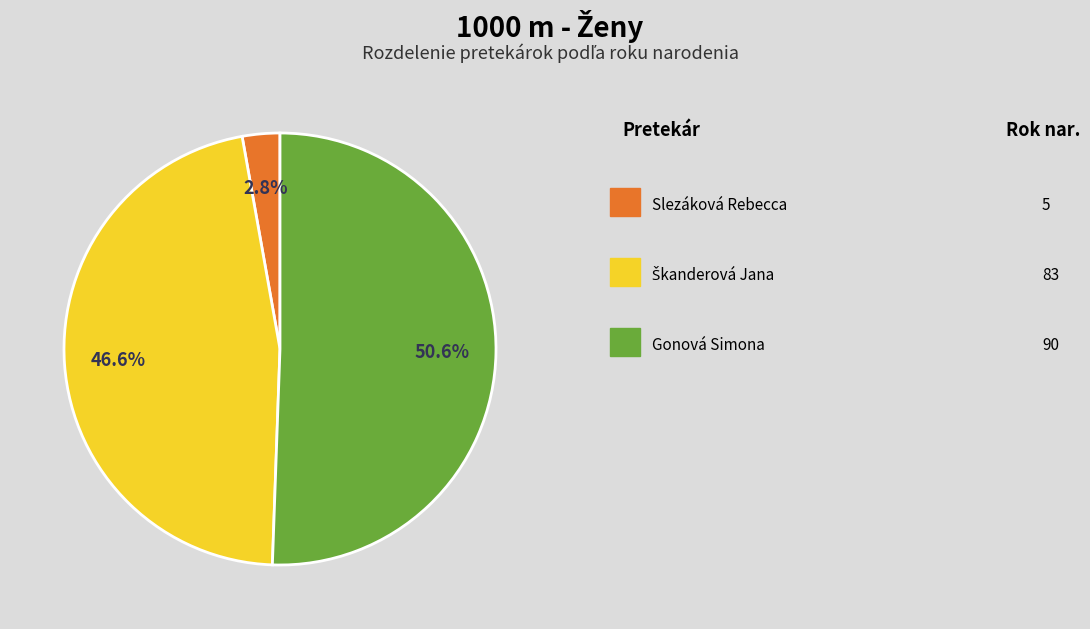

Is there any slice that represents more than half of the pie?

Yes